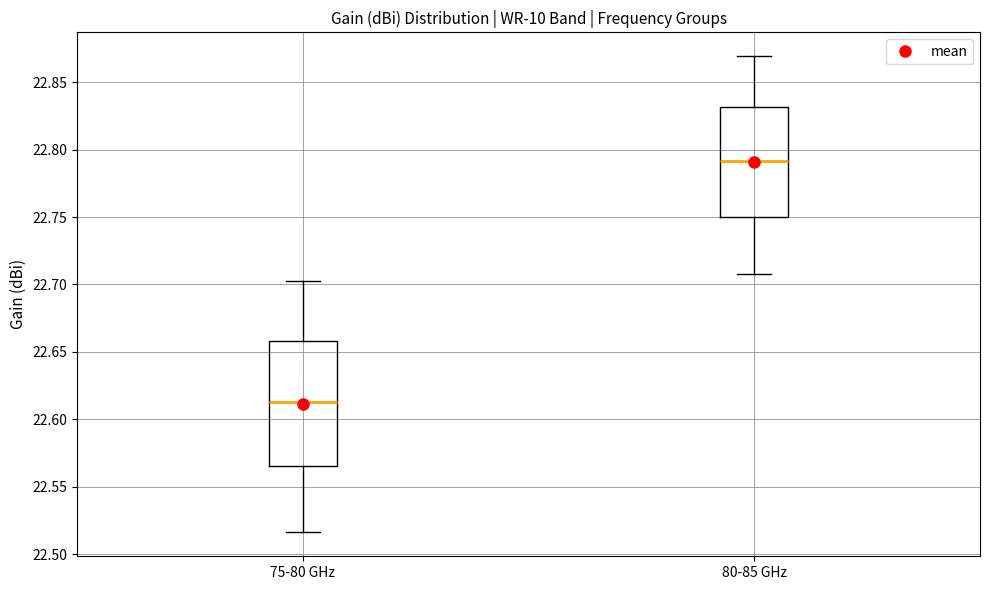

Reading left to right, read every box against the y-axis: the position of its median line, the range the box covers, and the ends of its whiskers. The values are not printed on the chart, so give them approximately, as read against the axis.

75-80 GHz: median 22.615, box 22.565 to 22.660, whiskers 22.515 to 22.705
80-85 GHz: median 22.790, box 22.750 to 22.830, whiskers 22.710 to 22.870